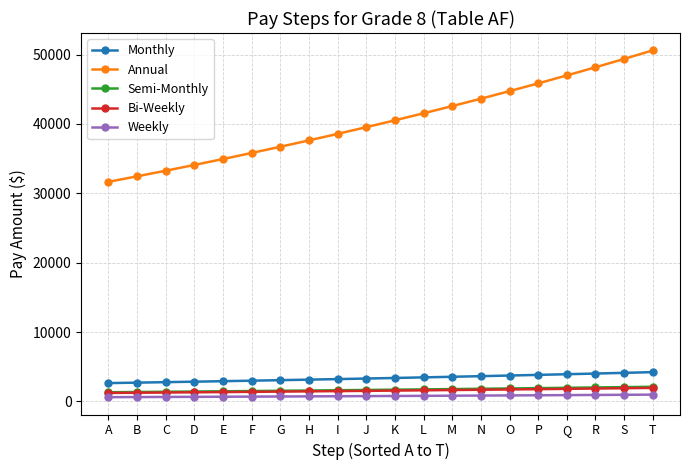

Is this an area chart (filled region under the line)?

No